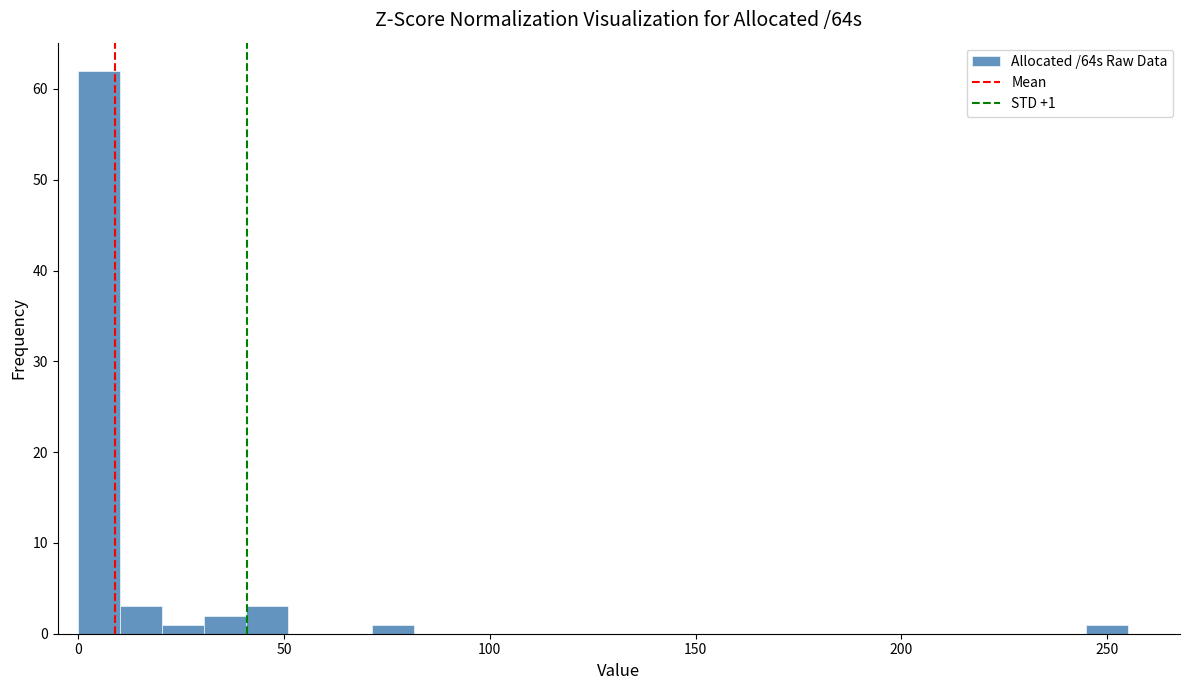

Around what value on the x-axis is the tallest bar? Give the approximate position of its centre, as read against the axis.

5